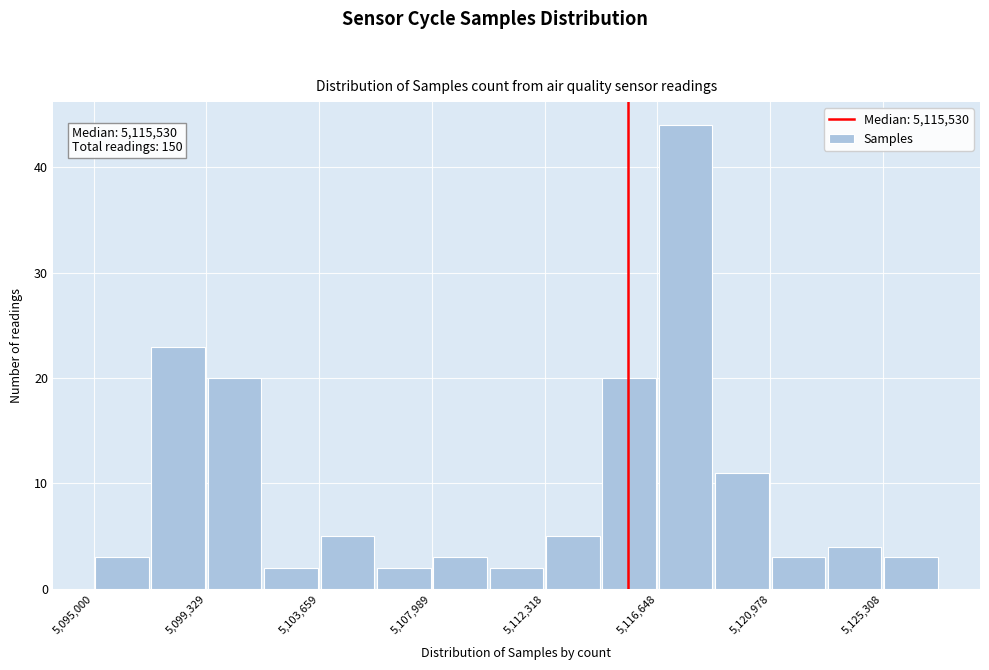

Over which range of the x-axis is the bar tallest?

5116500 to 5119000